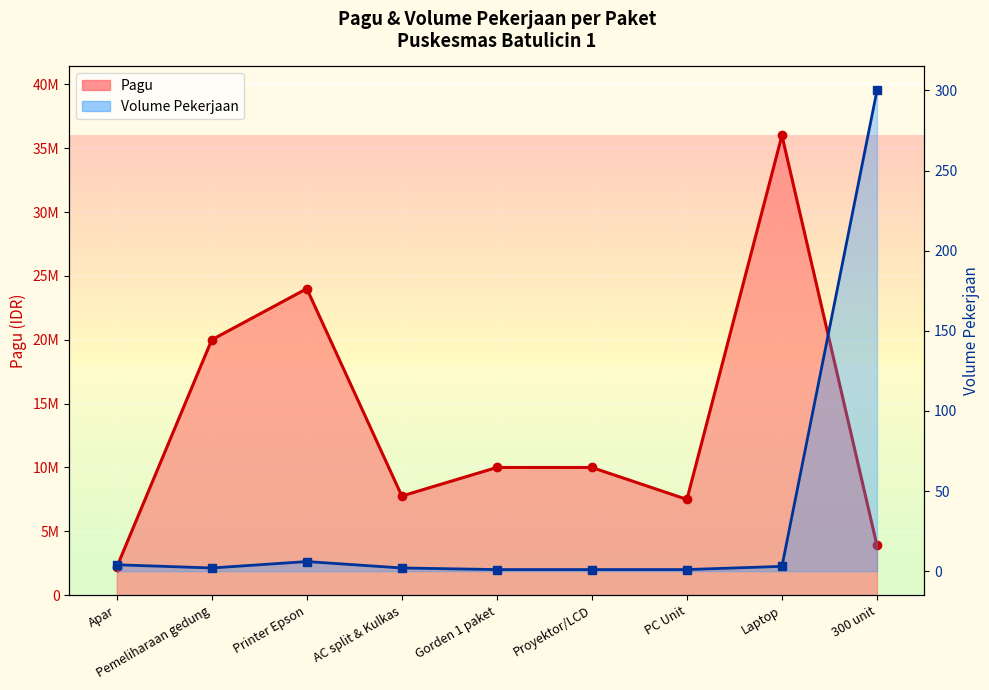

True or false: Volume Pekerjaan and Pagu cross at least once.

False